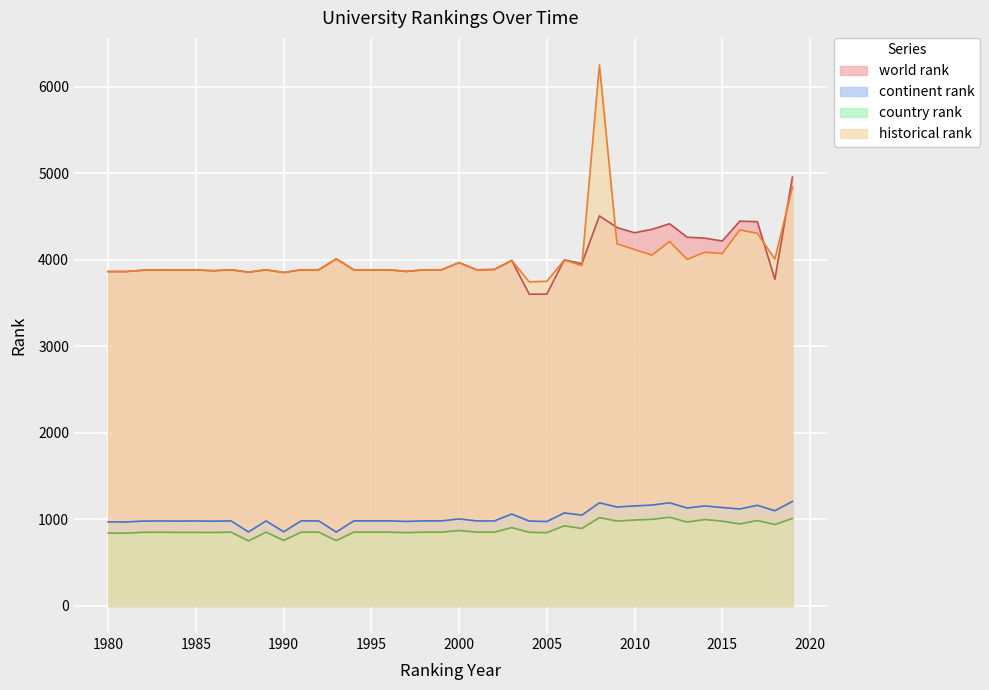

At which label does world rank reach its minimum?

2004